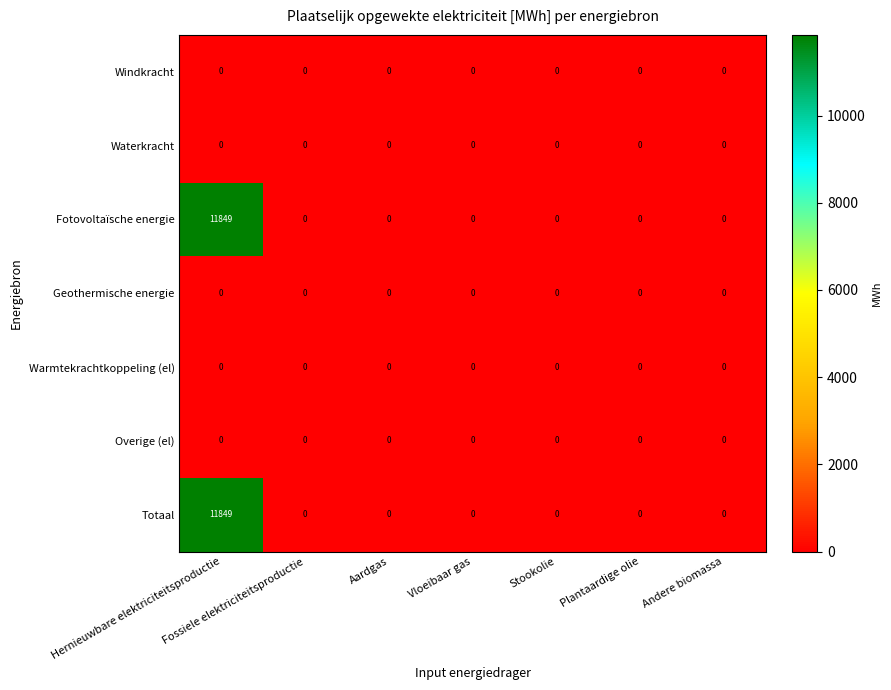

Is the value of Windkracht at Aardgas greater than the value of Totaal at Hernieuwbare elektriciteitsproductie?

No